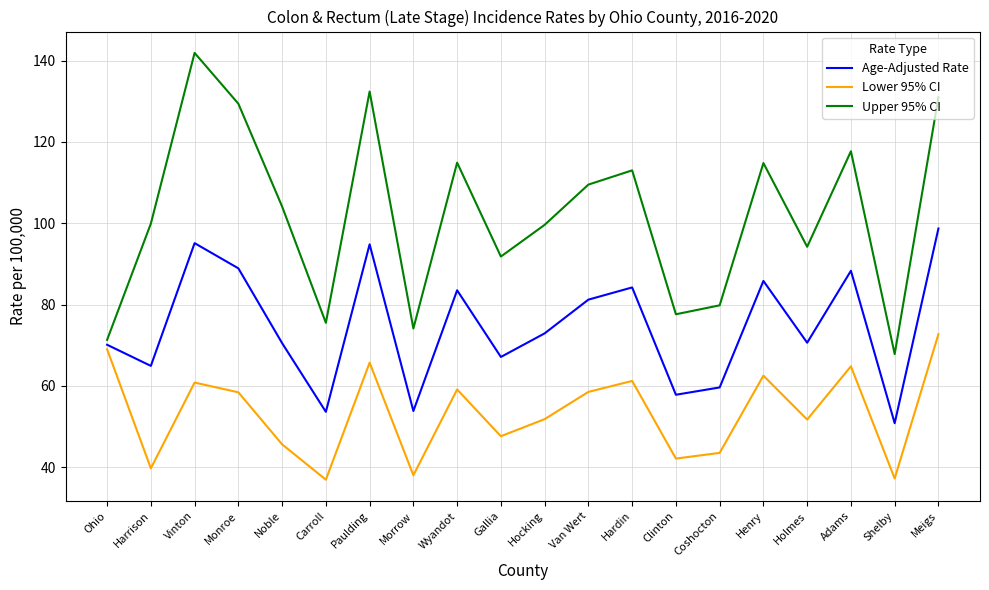

At Van Wert, list the series in order from smallest to largest.

Lower 95% CI, Age-Adjusted Rate, Upper 95% CI